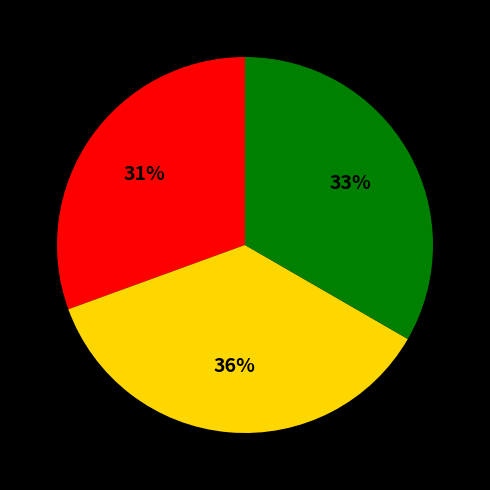

Is there any slice that represents more than half of the pie?

No